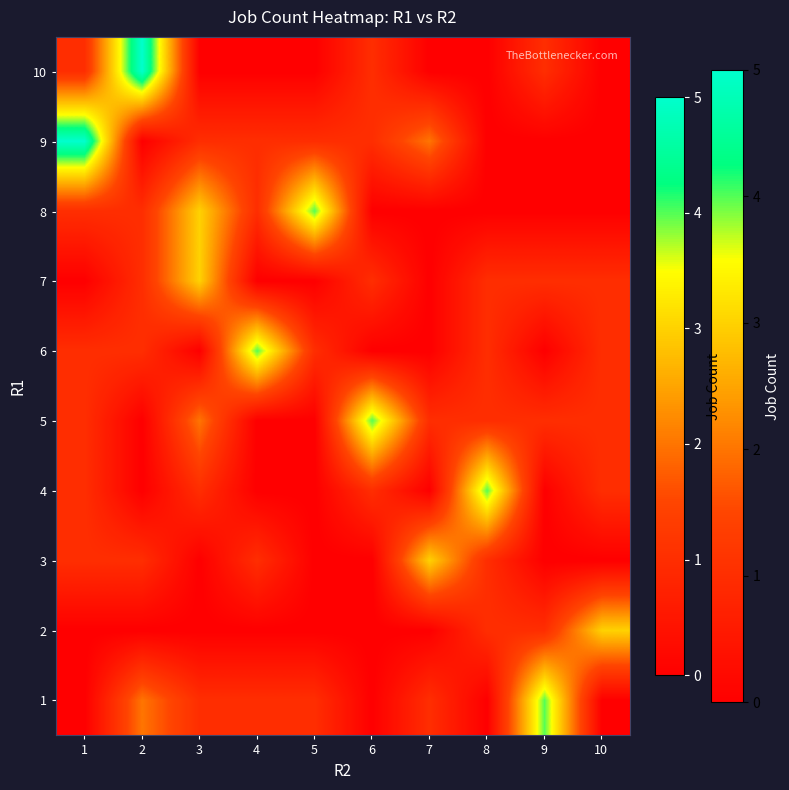

Reading right to left, extract all data points from this chart.

1: 10=0	9=4	8=0	7=1	6=0	5=1	4=1	3=1	2=2	1=0
2: 10=3	9=1	8=1	7=0	6=0	5=0	4=0	3=0	2=0	1=0
3: 10=0	9=0	8=1	7=3	6=0	5=0	4=1	3=0	2=1	1=1
4: 10=1	9=0	8=4	7=0	6=1	5=0	4=0	3=1	2=0	1=1
5: 10=1	9=1	8=1	7=1	6=4	5=0	4=0	3=2	2=0	1=1
6: 10=1	9=0	8=1	7=0	6=0	5=1	4=4	3=0	2=1	1=1
7: 10=1	9=1	8=1	7=0	6=1	5=0	4=0	3=3	2=1	1=0
8: 10=0	9=0	8=0	7=0	6=0	5=4	4=1	3=3	2=1	1=1
9: 10=0	9=0	8=0	7=2	6=1	5=1	4=1	3=1	2=0	1=5
10: 10=0	9=1	8=0	7=0	6=1	5=0	4=0	3=0	2=5	1=1